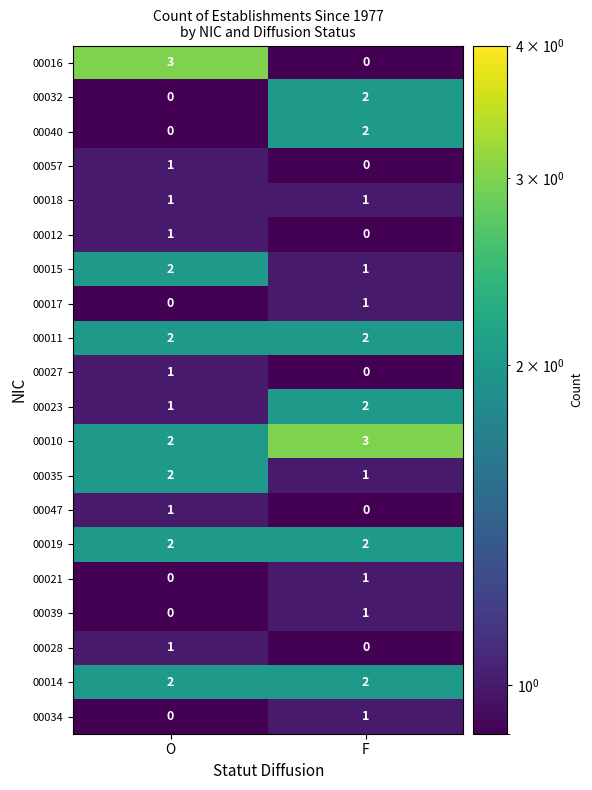

True or false: 00011 has a value of 1 at O.

False